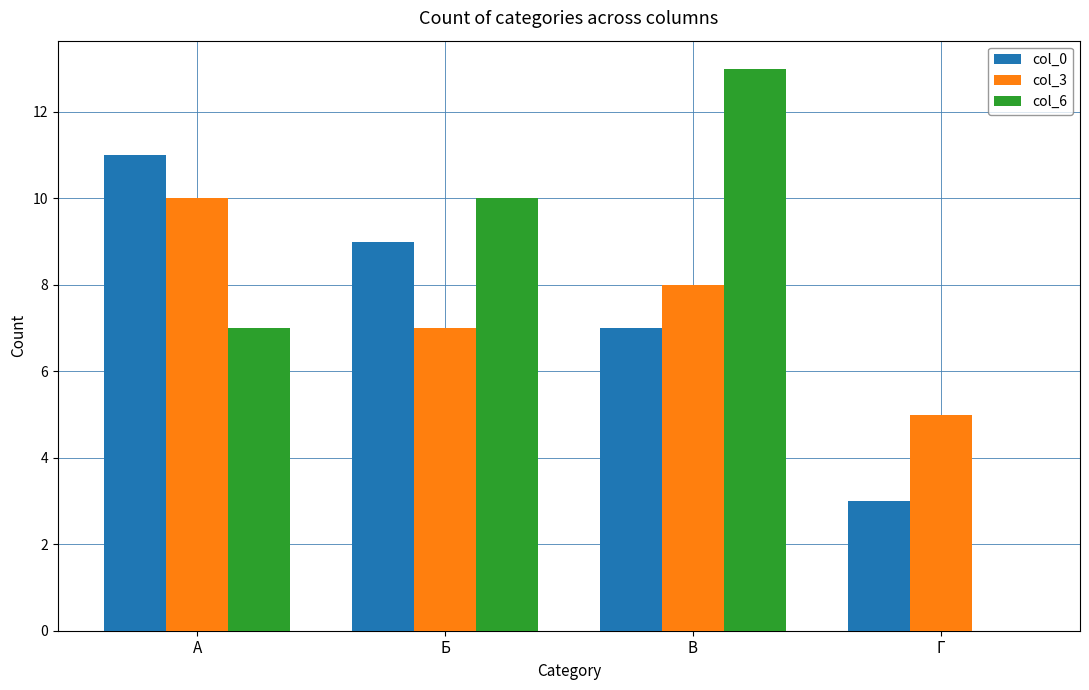

Is the value of col_0 at А greater than the value of col_3 at Г?

Yes